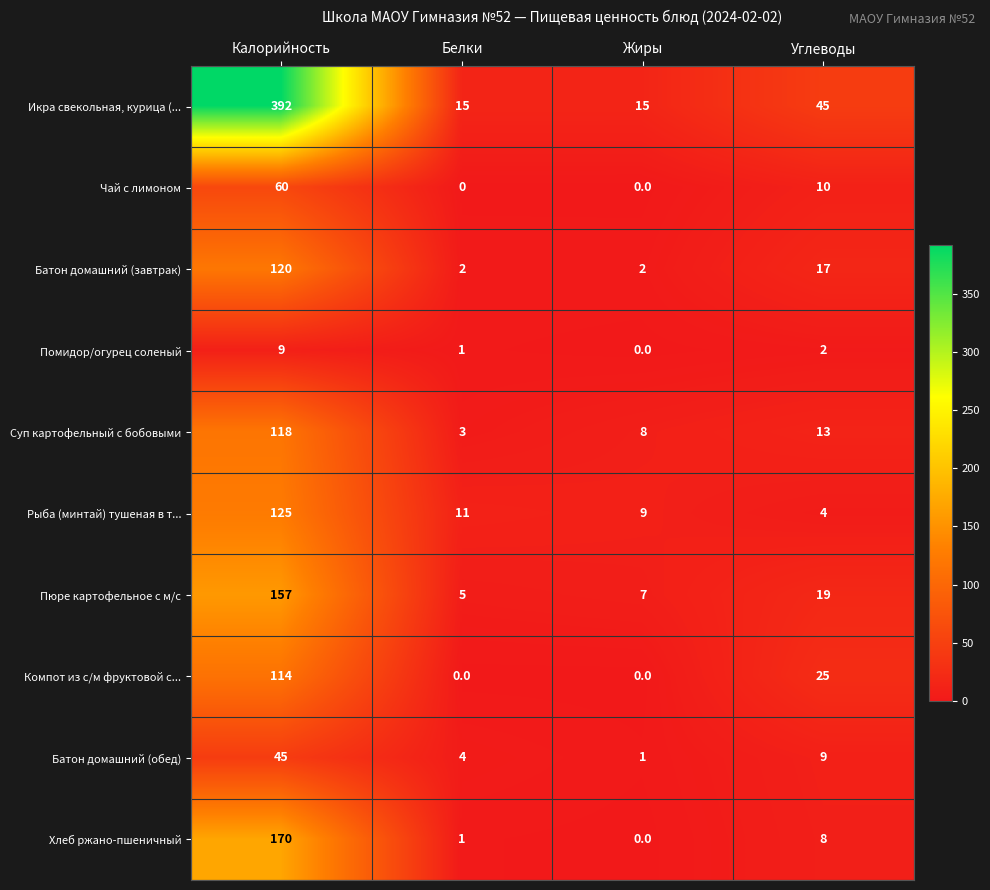

What is the average value of the Компот из с/м фруктовой с... series?

35